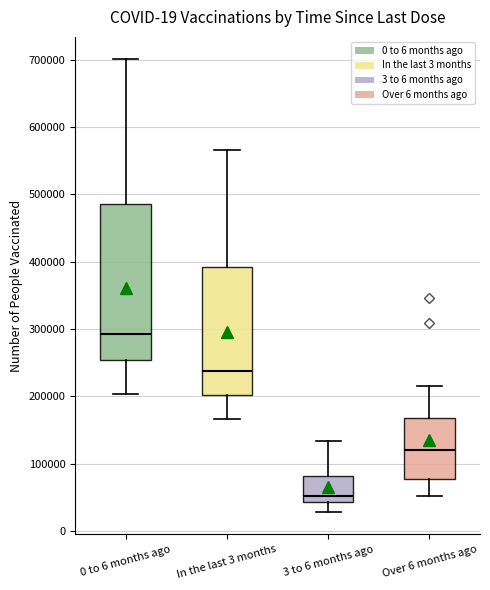

Reading left to right, transcribe this box plot: for each box, give where its median line is, the range the box spans, and where its two whiskers end, as read against the y-axis. The values are not printed on the chart, so give them approximately, as read against the axis.

0 to 6 months ago: median 290000, box 250000 to 490000, whiskers 200000 to 700000
In the last 3 months: median 240000, box 200000 to 390000, whiskers 170000 to 570000
3 to 6 months ago: median 50000, box 40000 to 80000, whiskers 30000 to 130000
Over 6 months ago: median 120000, box 80000 to 170000, whiskers 50000 to 210000